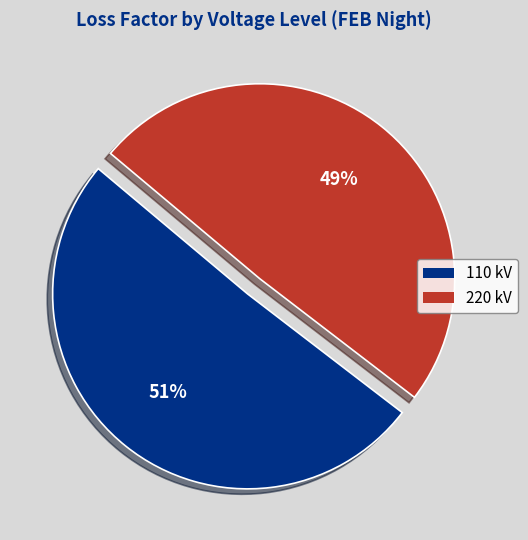

How many segments does this pie chart have?

2